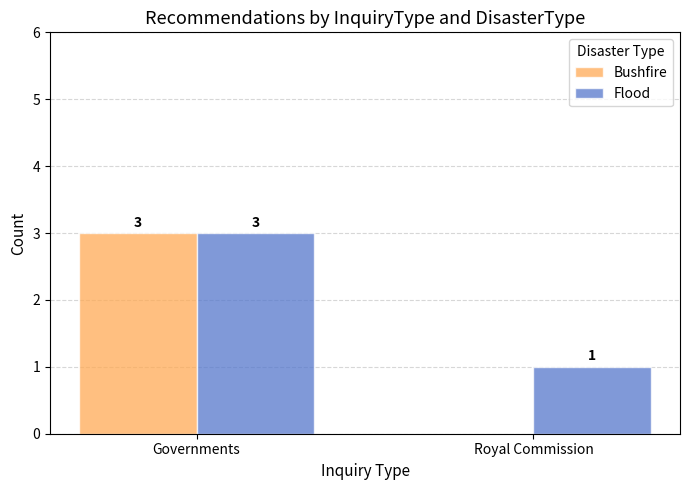

How many data points does each series have?

2